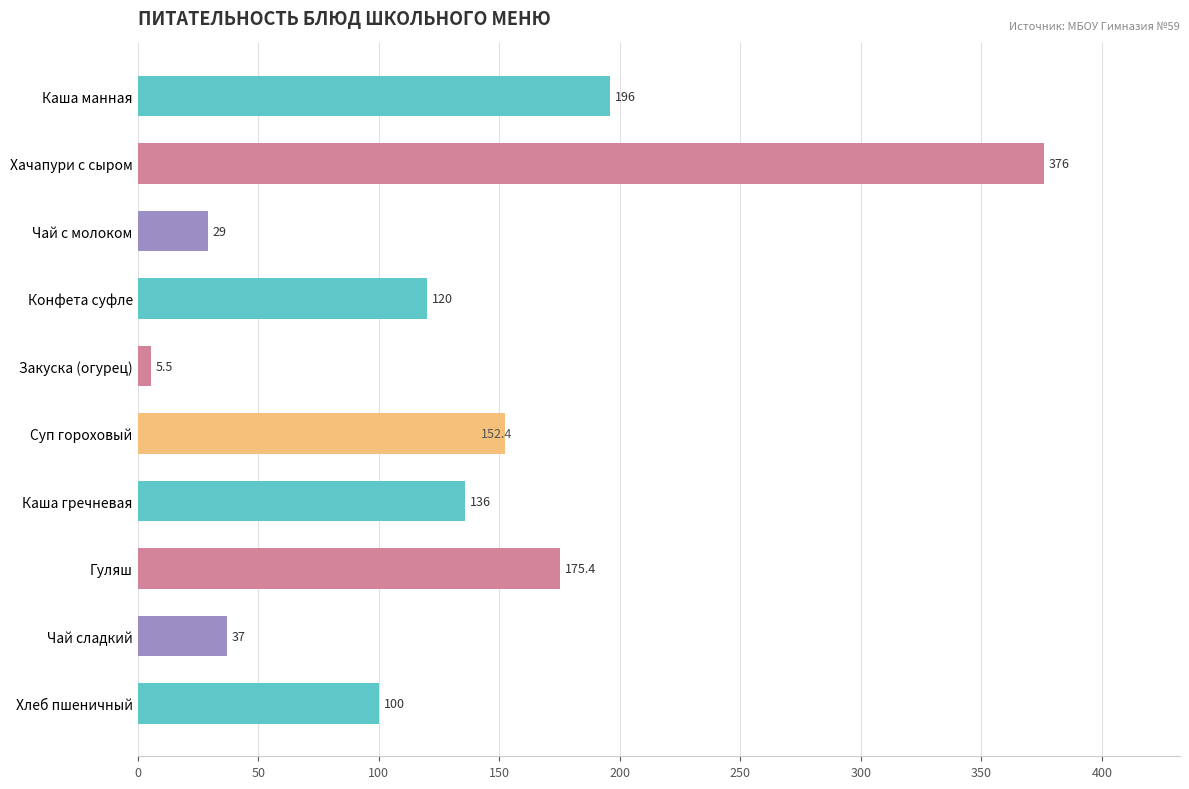

What is the greatest value displayed?

376.0